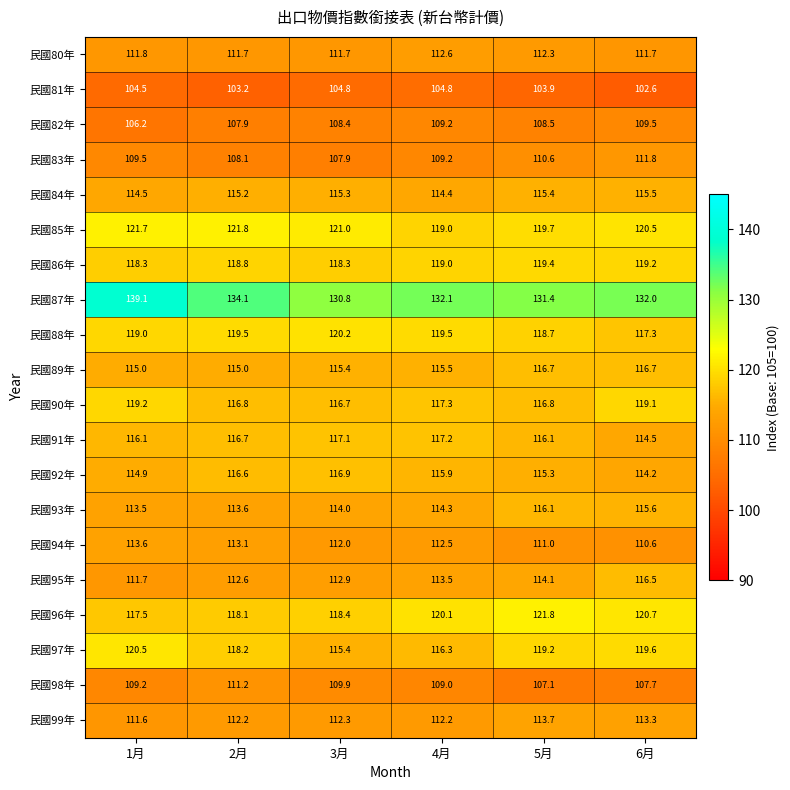

The 民國84年 series shows 202.9 at 5月. True or false?

False